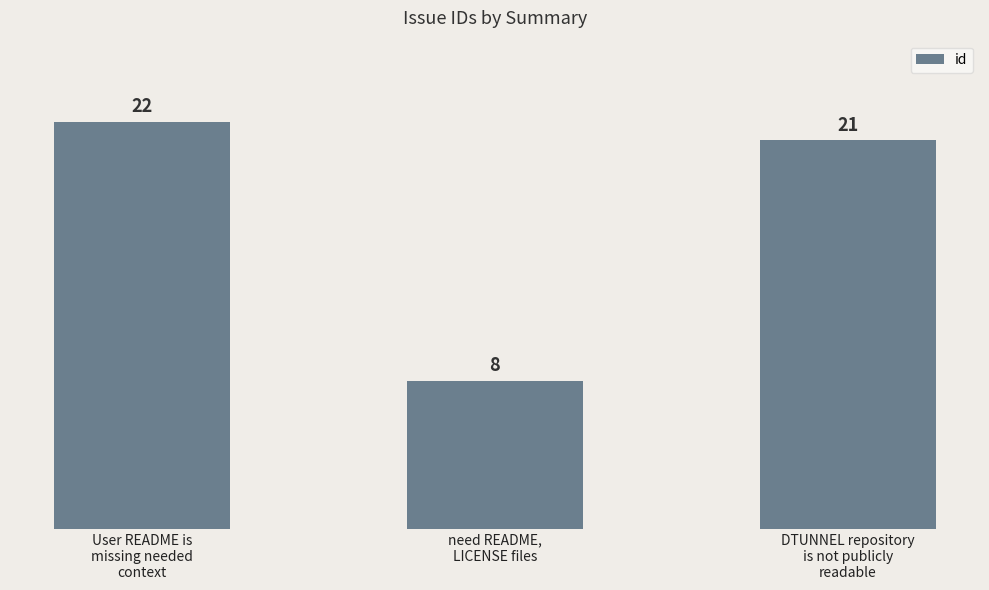

Which category has the lowest value across all series?

need README,
LICENSE files